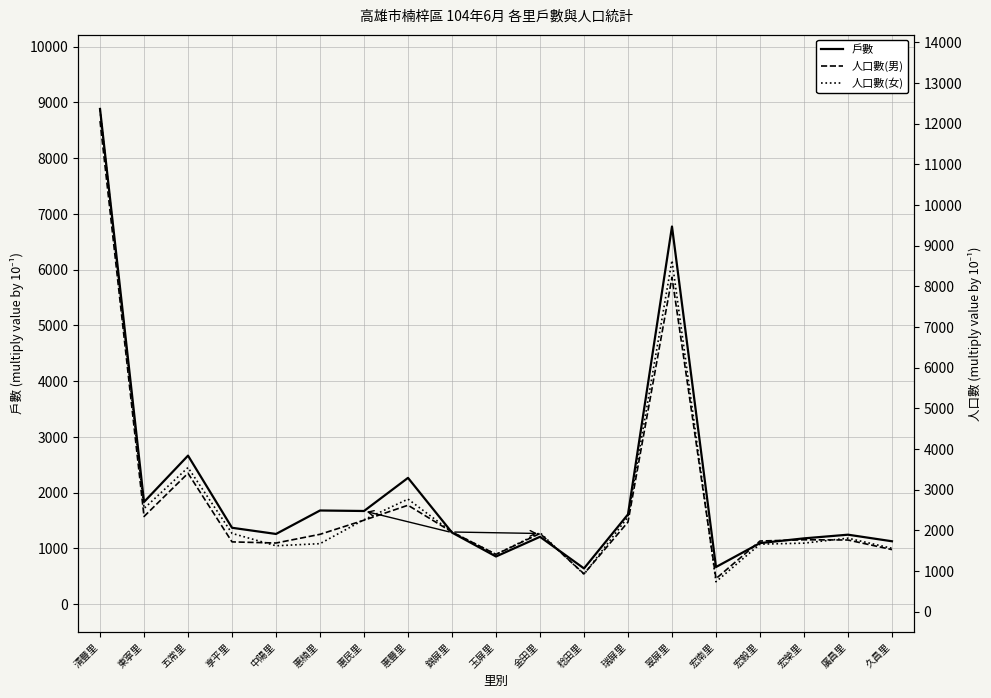

What is the minimum value shown in the chart?

640